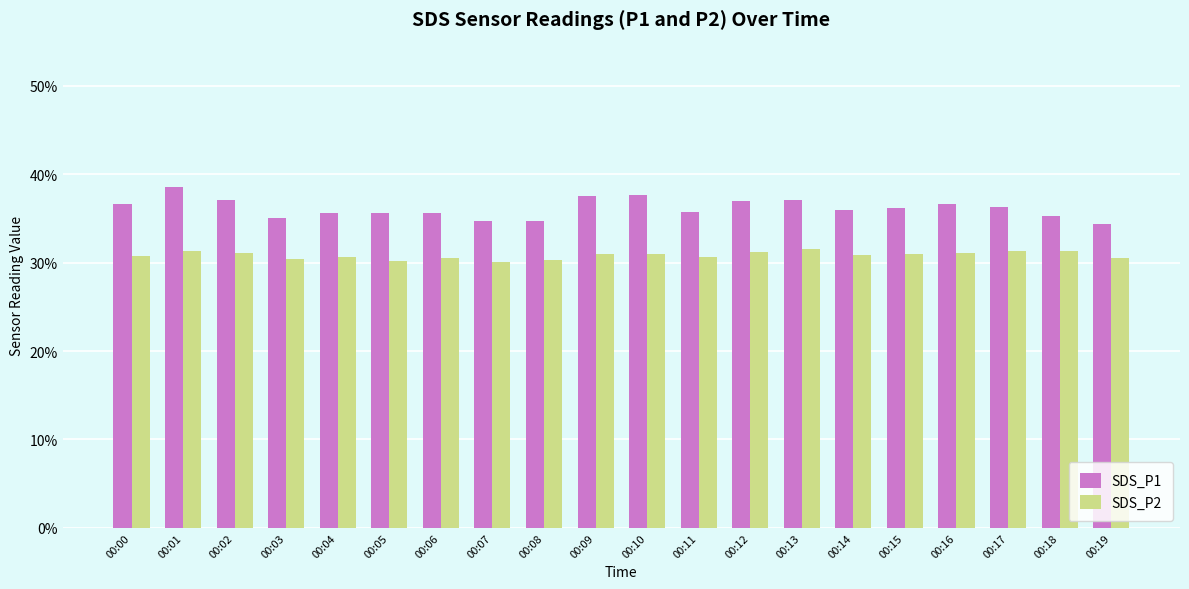

What is the maximum value shown in the chart?

38.6